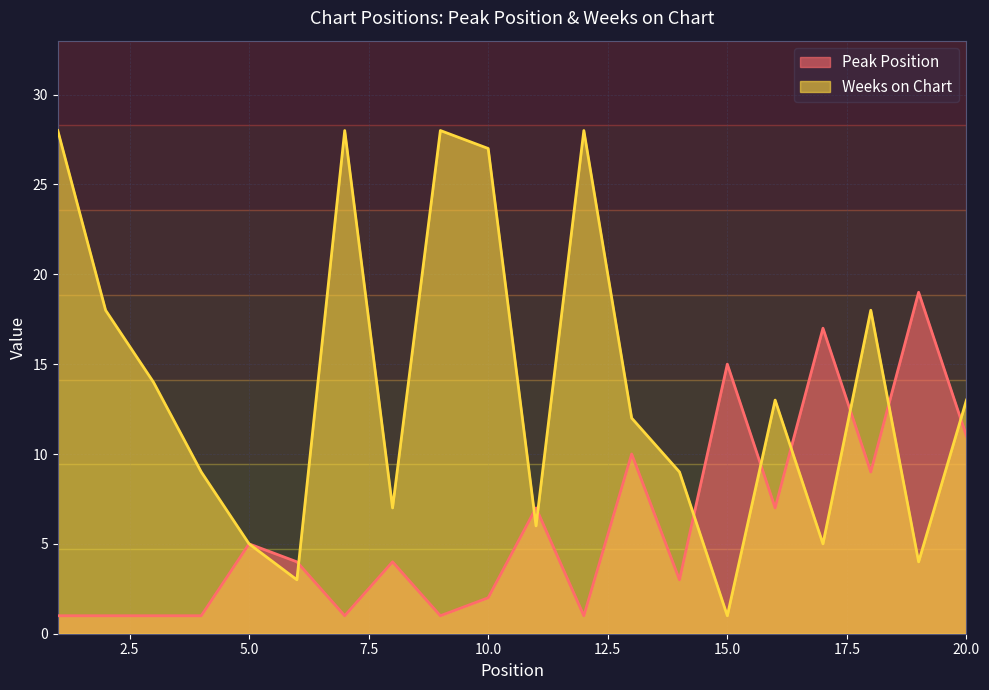

True or false: Weeks on Chart and Peak Position cross at least once.

True